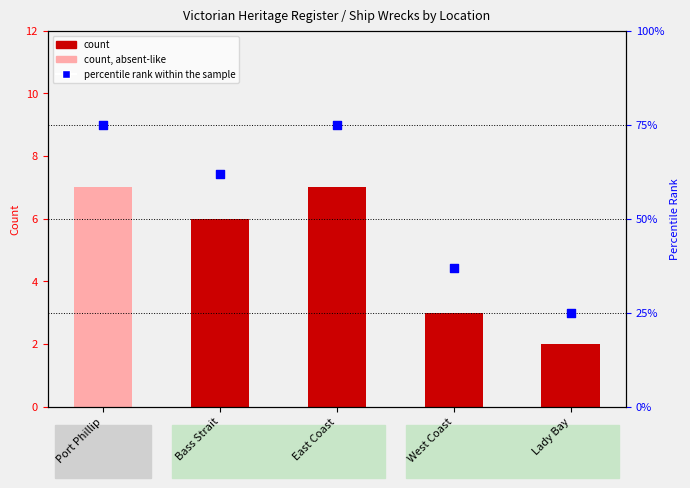

Is the value of count at Bass Strait greater than the value of percentile rank within the sample at Lady Bay?

No